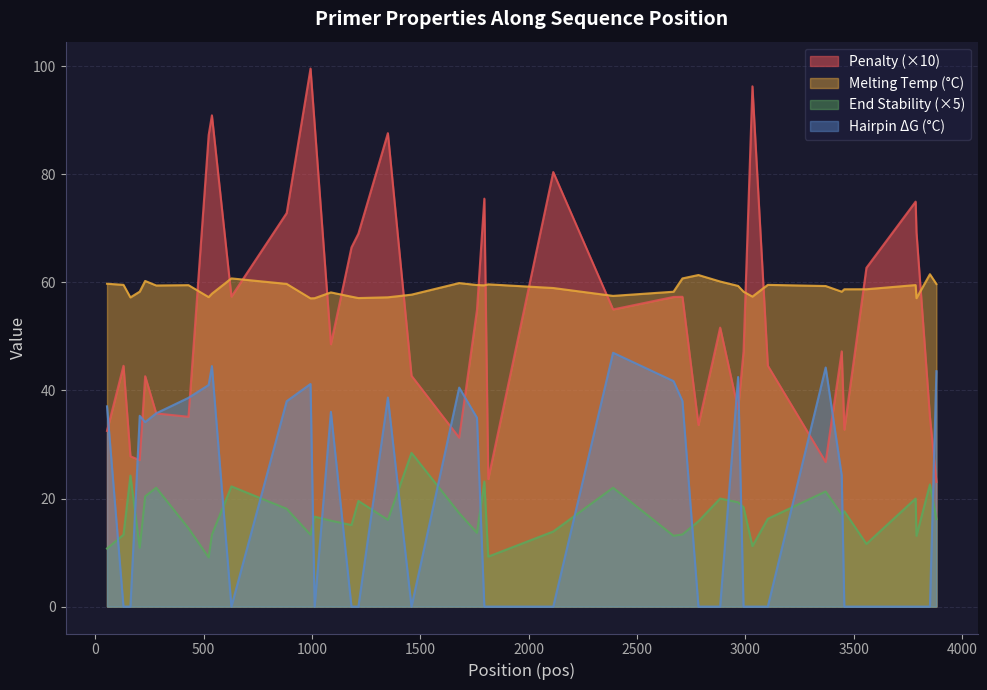

Rank the categories by PRIMER_LEFT_0_END_STABILITY value from highest to lowest.

1459, 162, 1795, 3851, 628, 281, 2389, 3370, 230, 2883, 3785, 1214, 2966, 2991, 883, 3456, 1679, 3444, 1012, 3103, 3881, 1350, 1087, 2783, 1182, 430, 2113, 1761, 2709, 130, 538, 993, 2668, 3789, 3558, 3032, 205, 54, 1813, 523